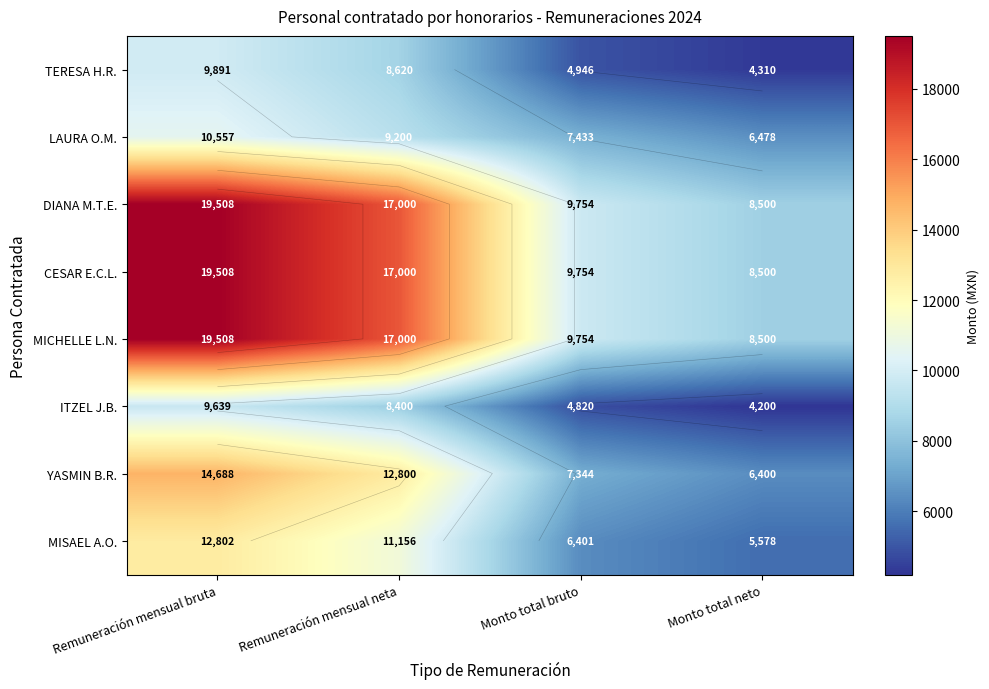

At which category is the sum across all series the highest?

Remuneración mensual bruta